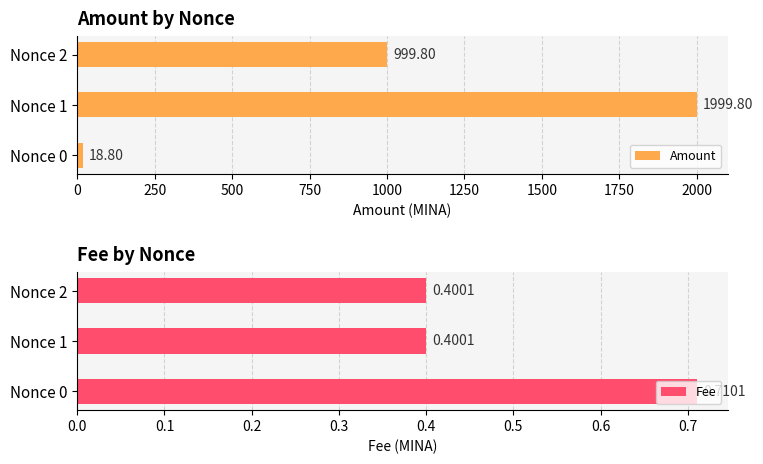

Does the chart contain any negative values?

No